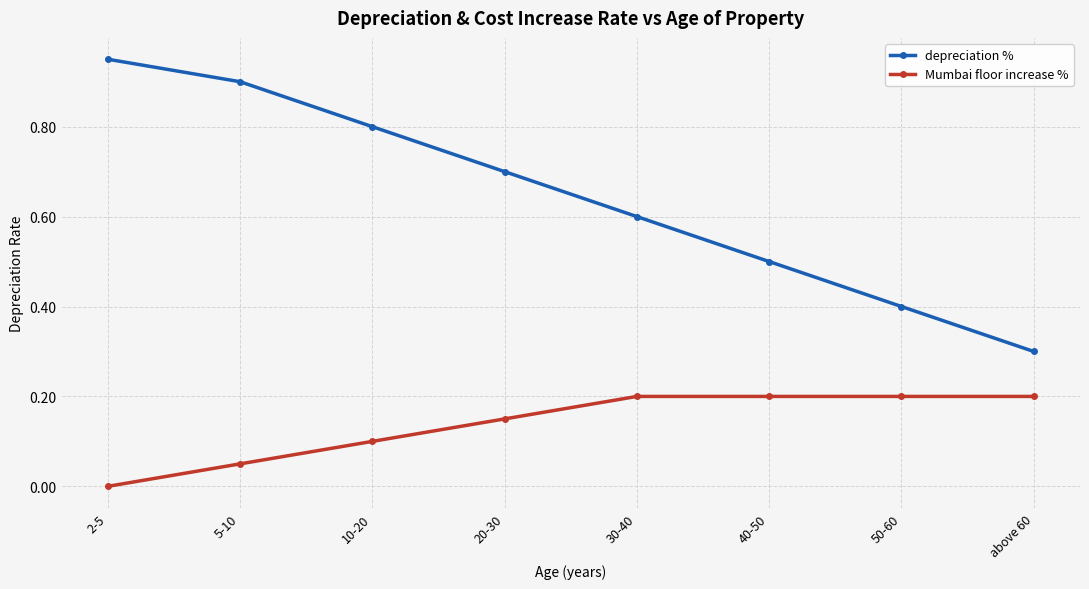

True or false: Mumbai floor increase % has a value of 0.3 at 30-40.

False